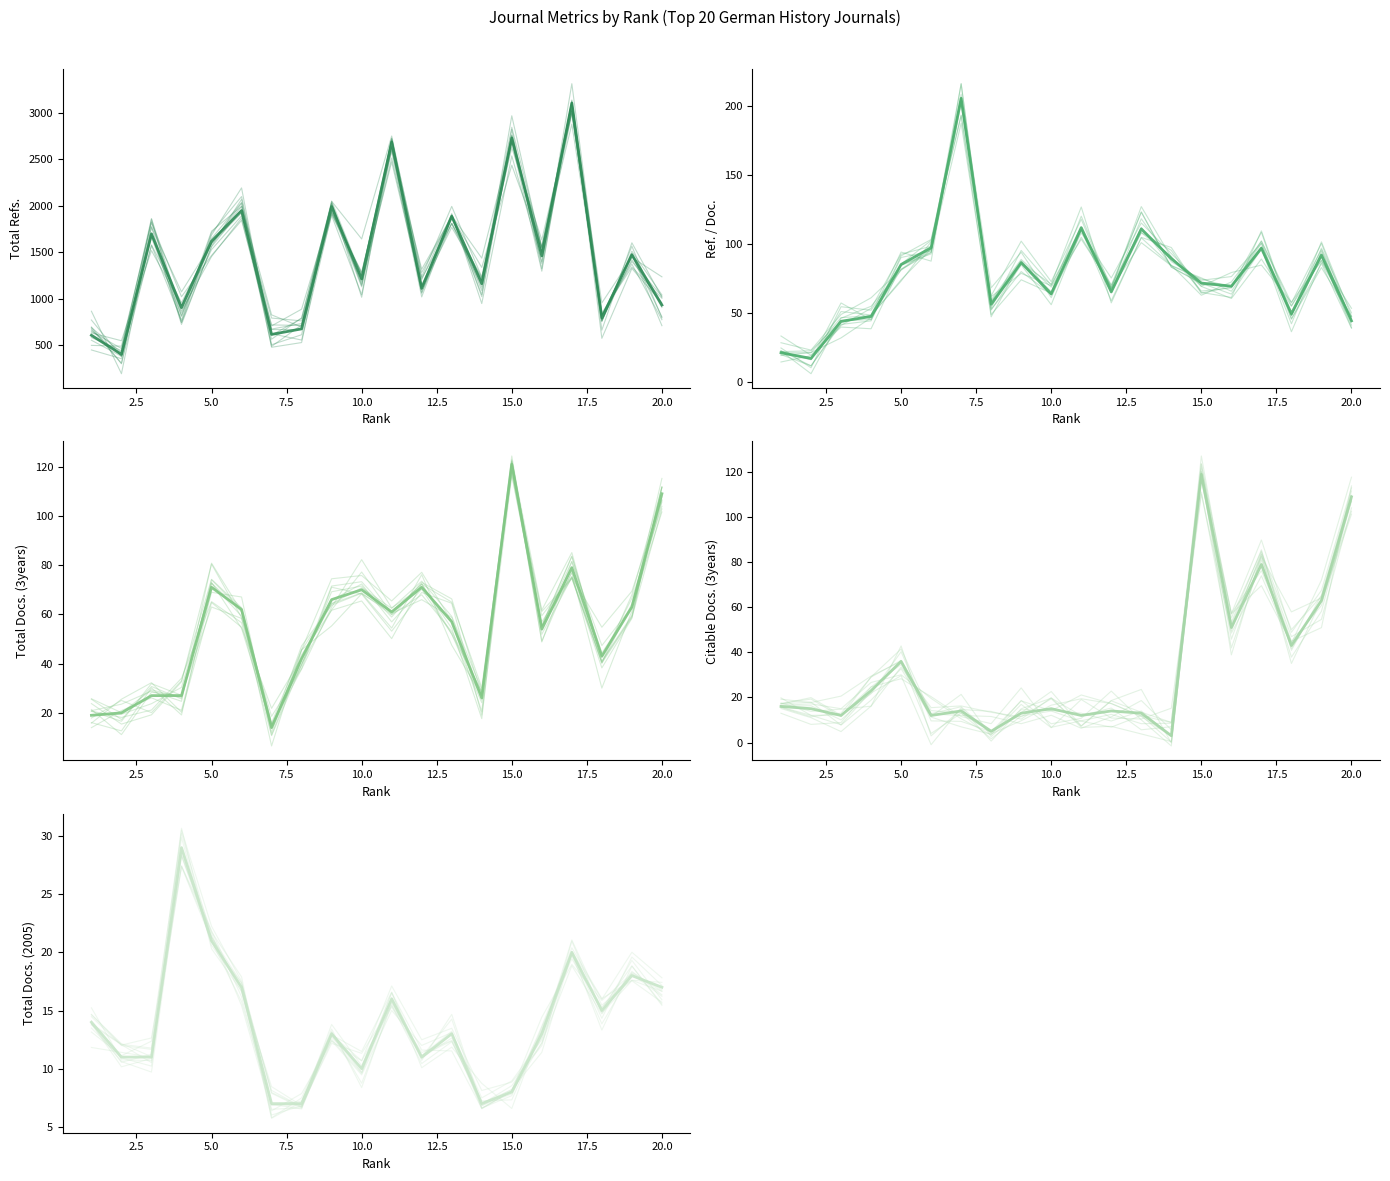

What is the difference between the maximum and minimum values in the Total Docs. (2005) series?

22.0